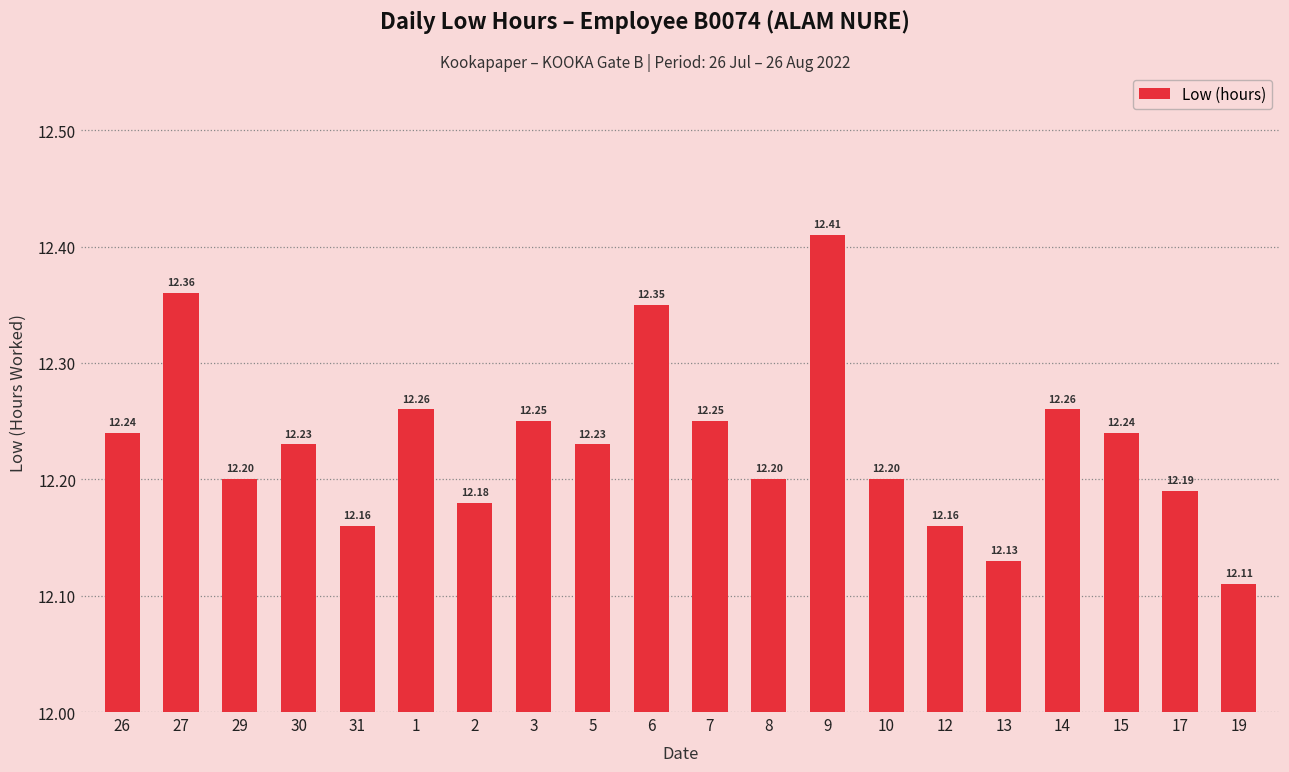

What is the difference between the maximum and second lowest values?

0.3